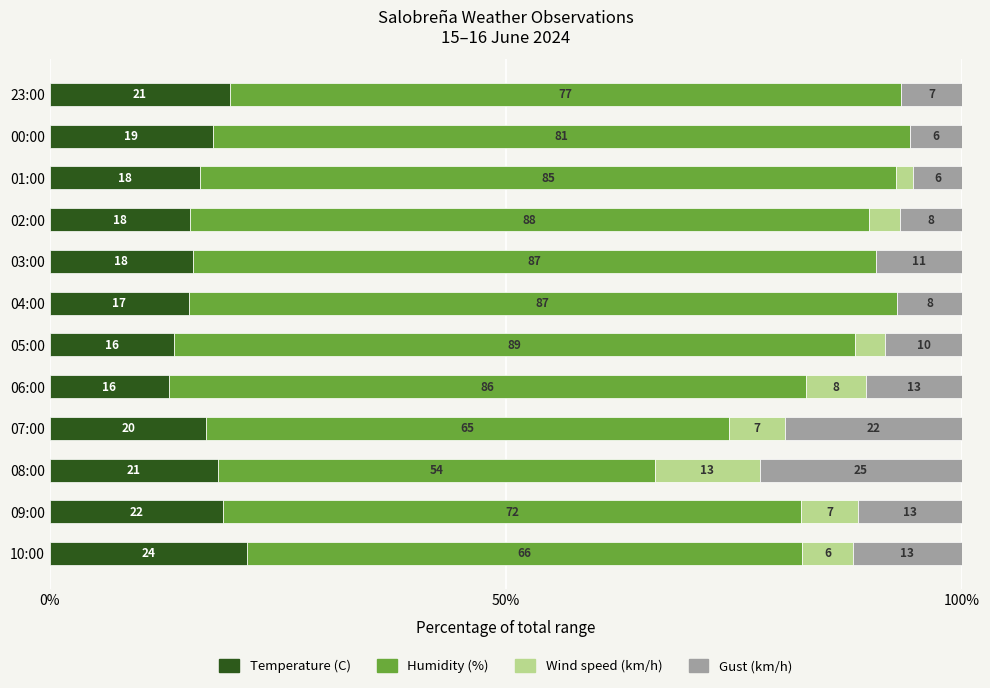

What are all the series names shown in the legend?

Temperature (C), Humidity (%), Wind speed (km/h), Gust (km/h)